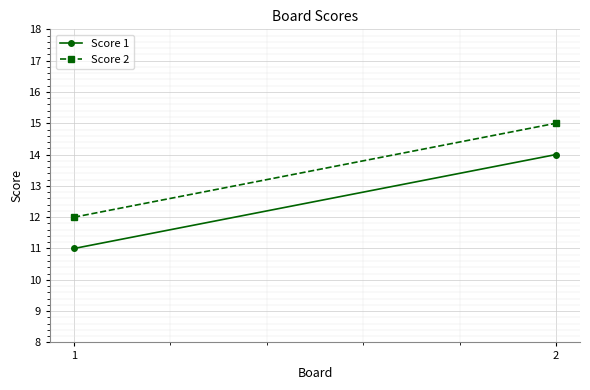

What value does the Score 2 series have at 2?

15